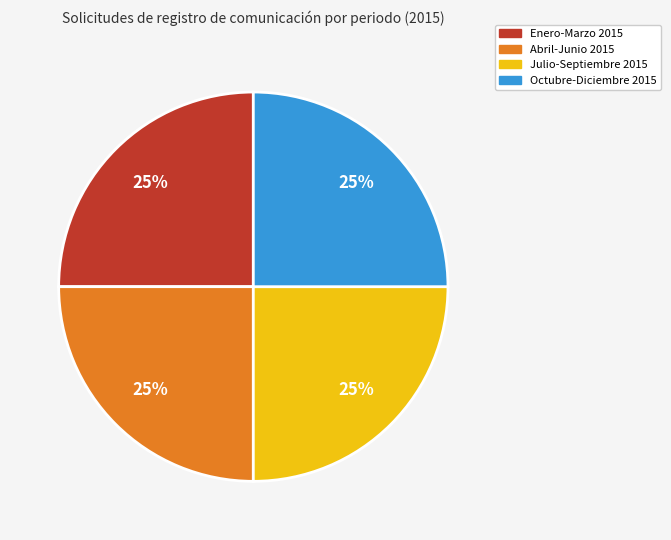

To the nearest percent, what percentage of the pie is Enero-Marzo 2015?

25%